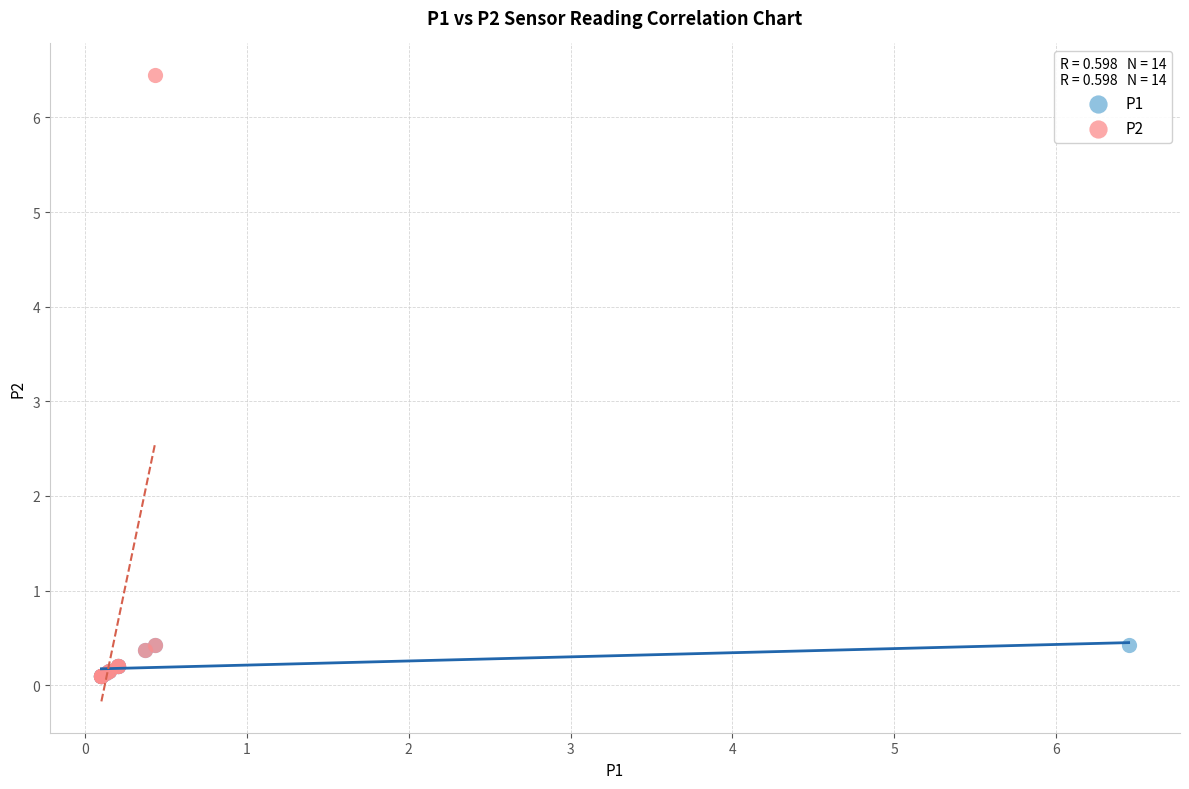

Which series has the largest Y range (max minus min)?

P2